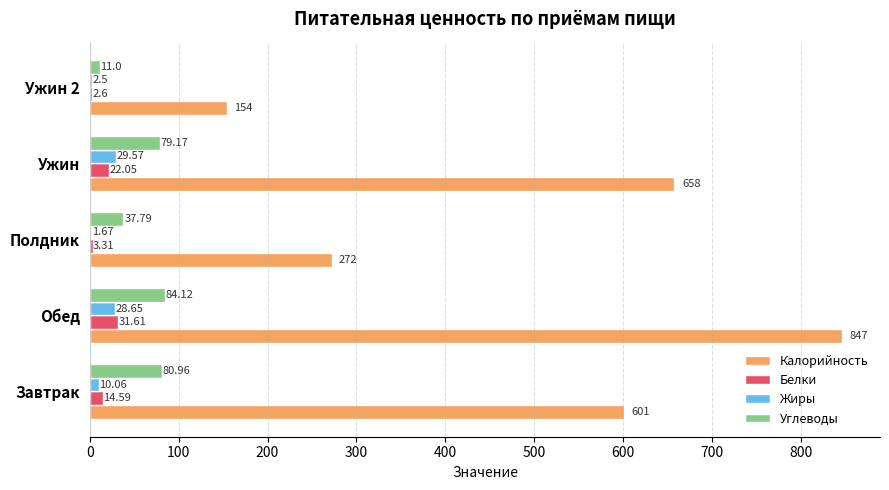

What is the average value of the Белки series?

14.8